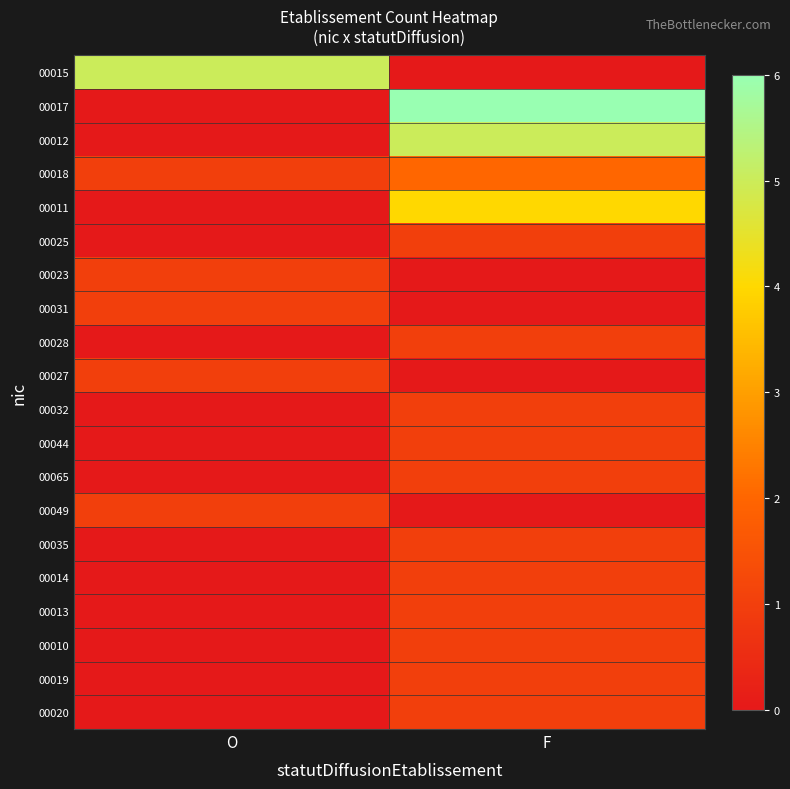

What is the difference between the highest and lowest values at F?

6